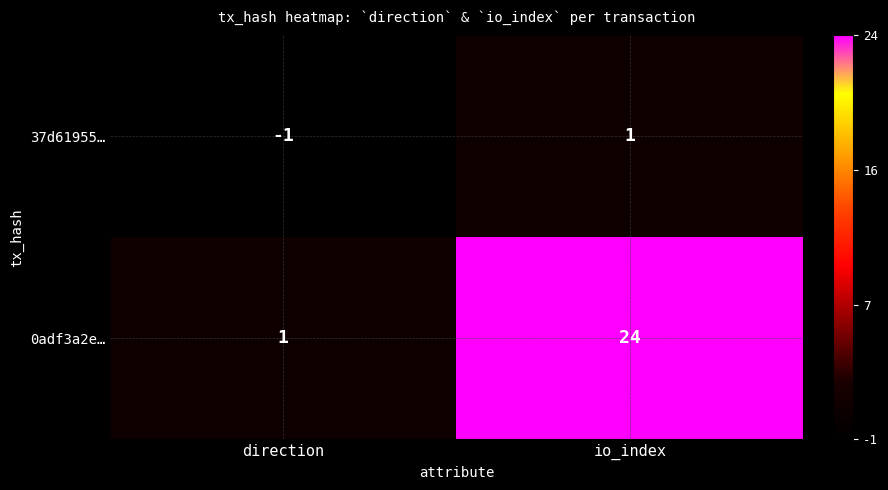

True or false: 0adf3a2e… has a value of 36 at io_index.

False